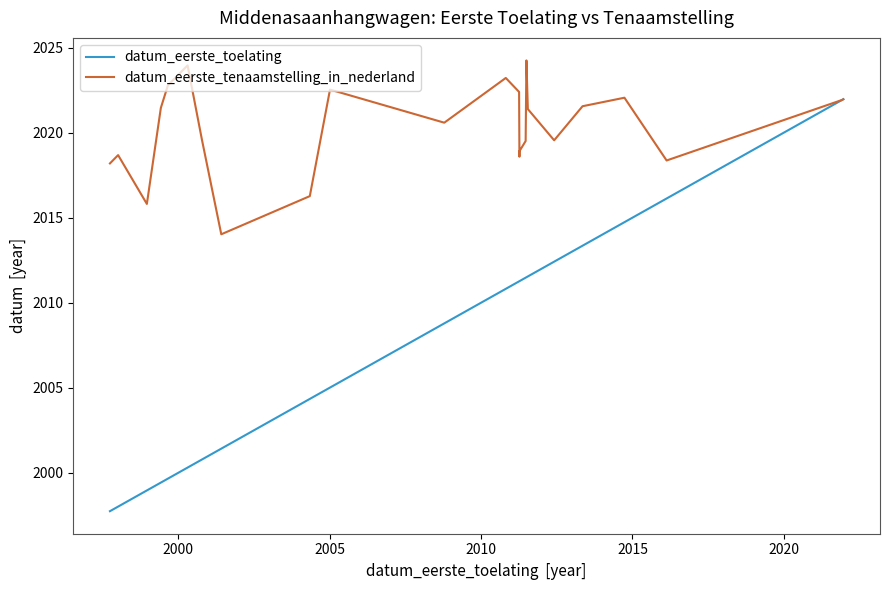

True or false: datum_eerste_tenaamstelling_in_nederland and datum_eerste_toelating cross at least once.

False